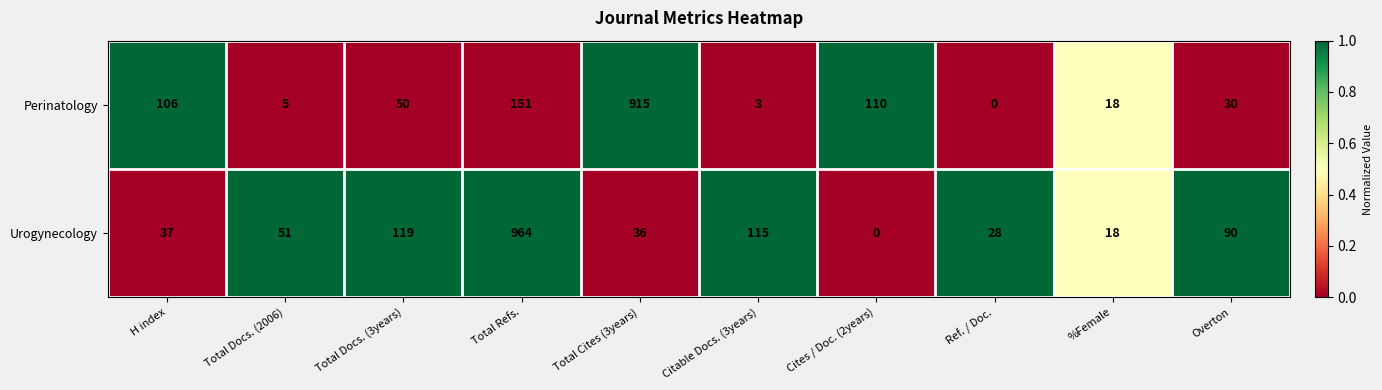

Reading right to left, extract all data points from this chart.

Perinatology: Overton=30	%Female=18	Ref. / Doc.=0	Cites / Doc. (2years)=110	Citable Docs. (3years)=3	Total Cites (3years)=915	Total Refs.=151	Total Docs. (3years)=50	Total Docs. (2006)=5	H index=106
Urogynecology: Overton=90	%Female=18	Ref. / Doc.=28	Cites / Doc. (2years)=0	Citable Docs. (3years)=115	Total Cites (3years)=36	Total Refs.=964	Total Docs. (3years)=119	Total Docs. (2006)=51	H index=37